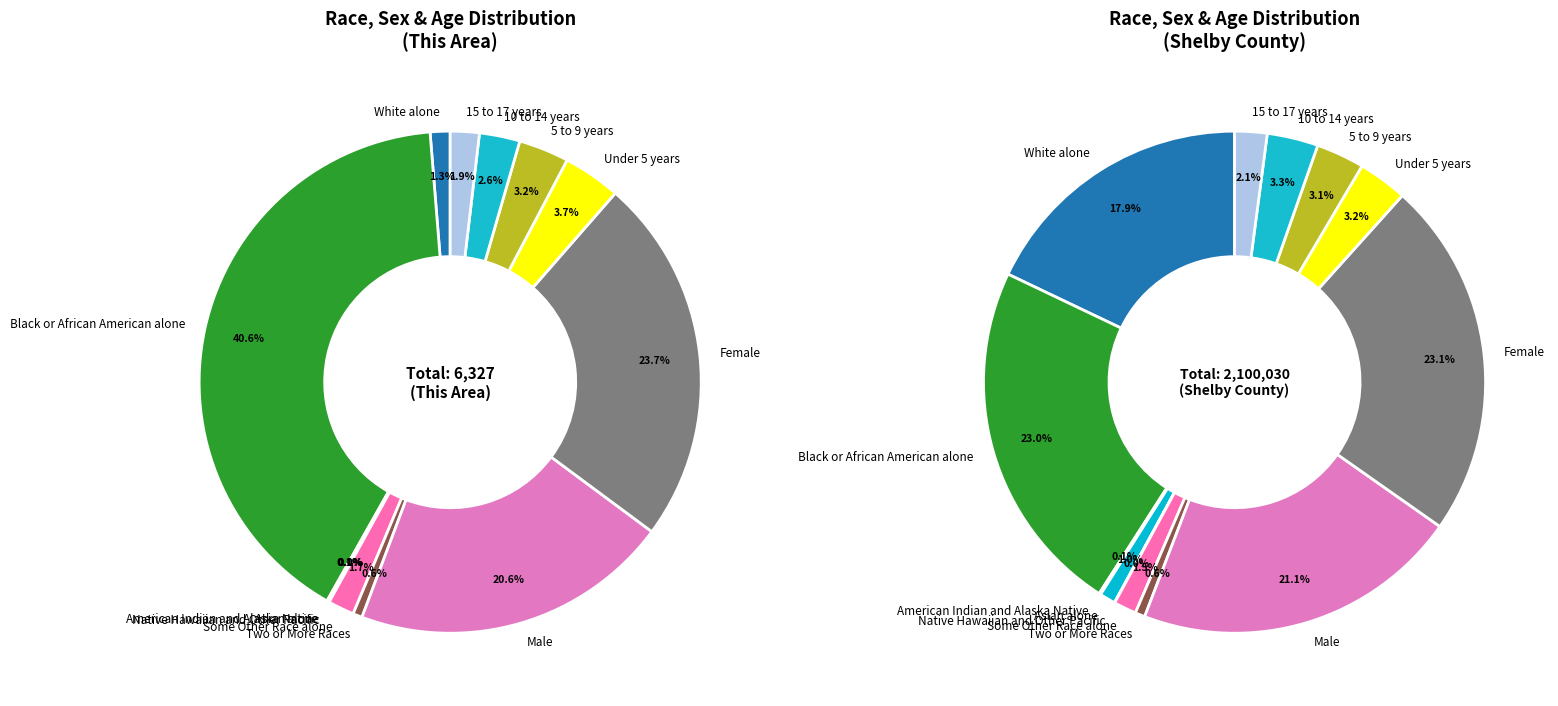

What percentage do Some Other Race alone and Male together represent?

22.3%